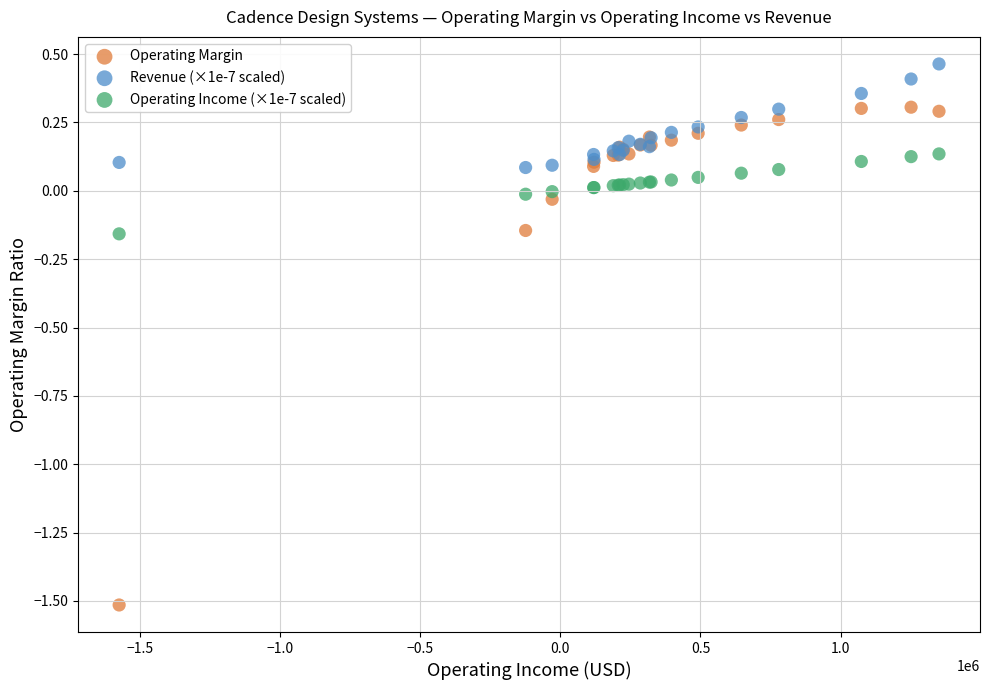

Which series has the largest Y range (max minus min)?

Operating Margin